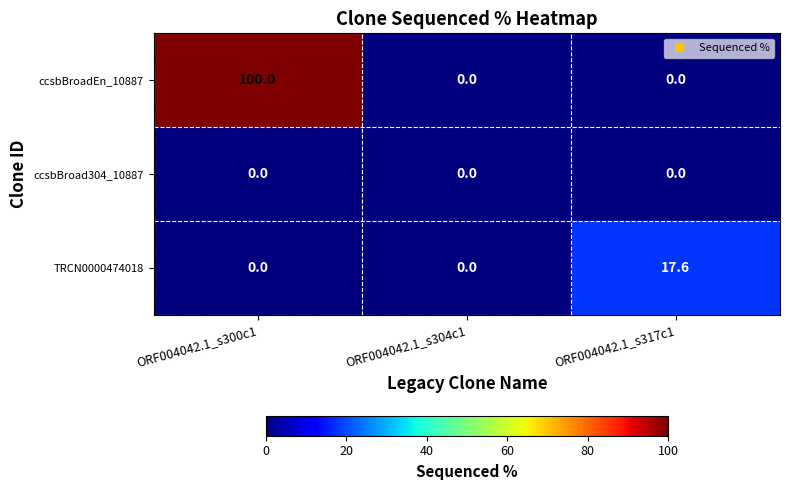

Reading right to left, list all the values displayed in this chart.

ccsbBroadEn_10887: 0.0	0.0	100.0
ccsbBroad304_10887: 0.0	0.0	0.0
TRCN0000474018: 17.6	0.0	0.0